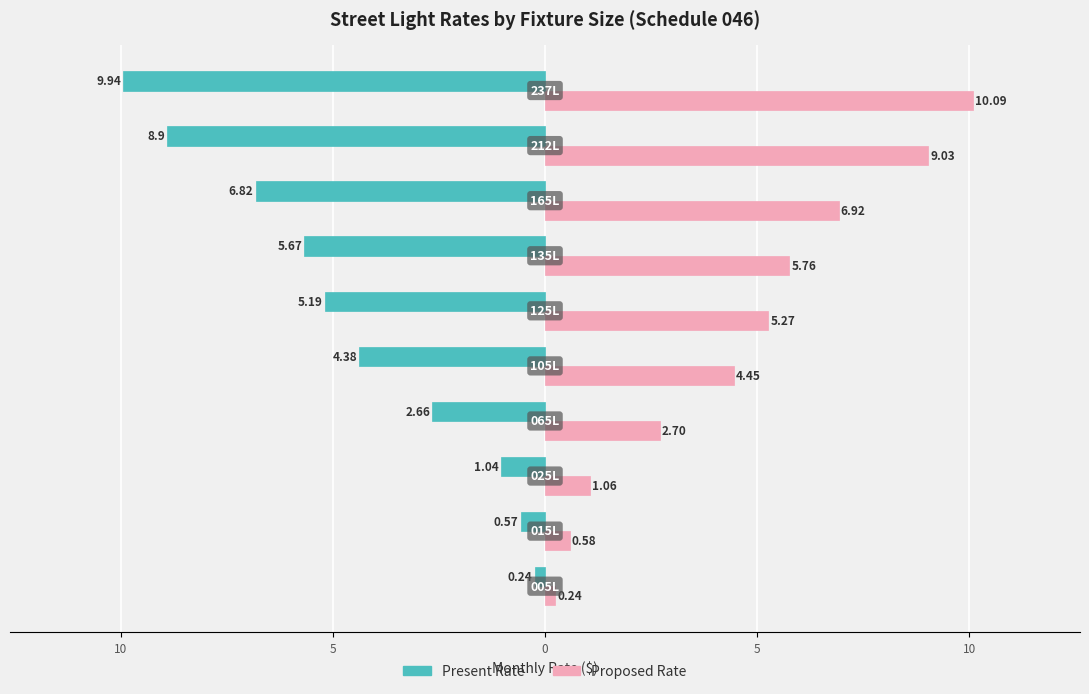

Reading left to right, what are all the values shown in this chart?

Present Rate: -0.2	-0.6	-1.0	-2.7	-4.4	-5.2	-5.7	-6.8	-8.9	-9.9
Proposed Rate: 0.2	0.6	1.1	2.7	4.4	5.3	5.8	6.9	9.0	10.1